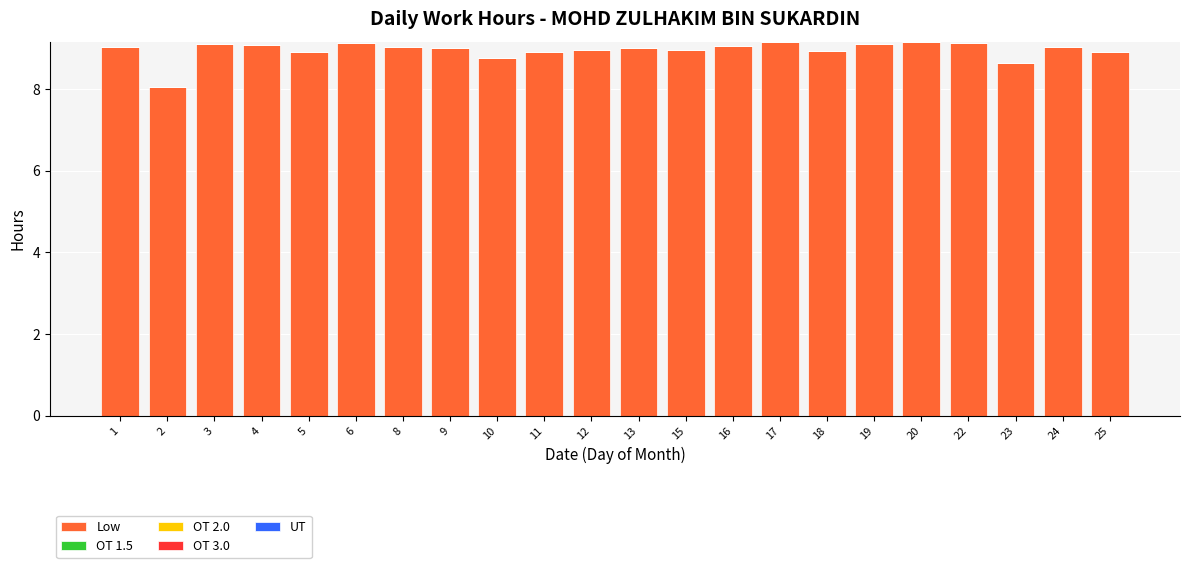

Count the number of categories in the chart.

22